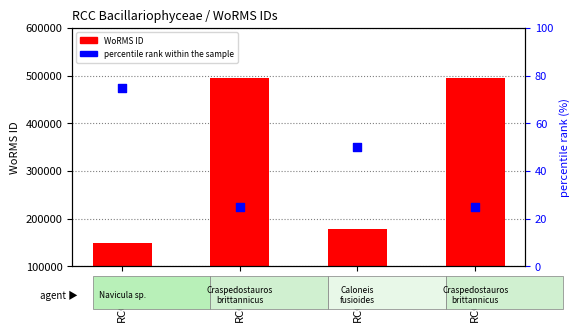

What are all the series names shown in the legend?

WoRMS ID, percentile rank within the sample